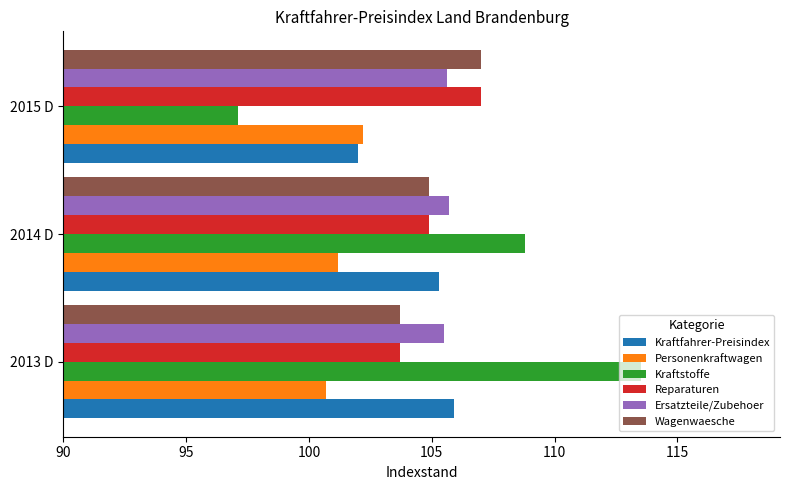

Which series has the widest spread of values?

Kraftstoffe